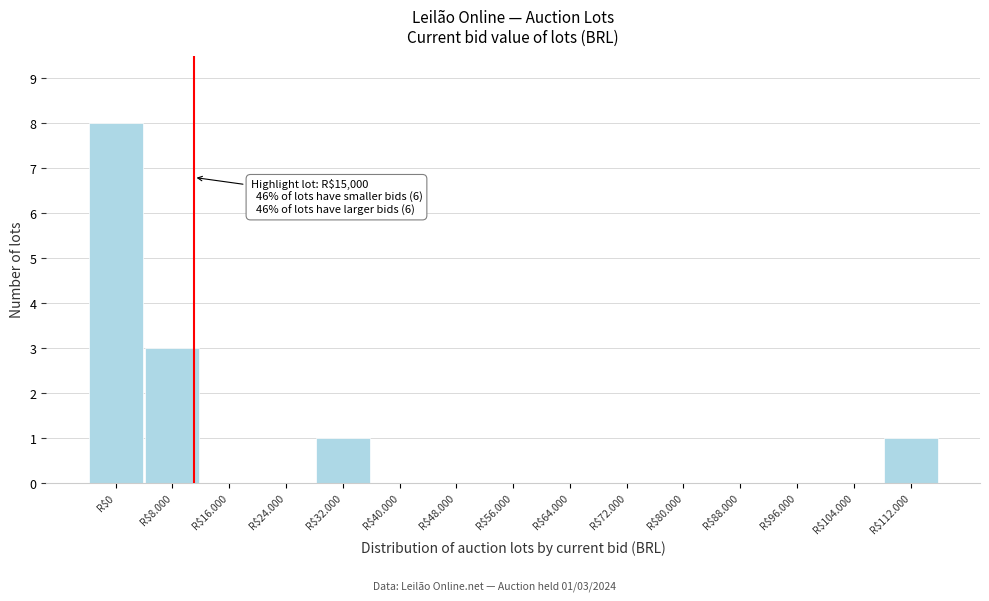

Where is the data nearest to the value 4?

R$8.000